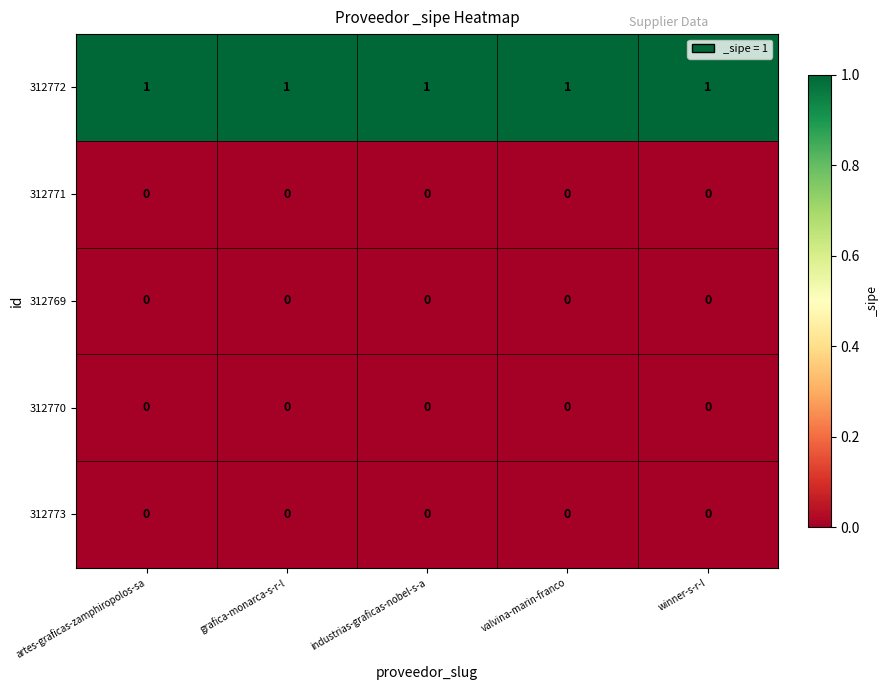

The 312769 series shows 0 at winner-s-r-l. True or false?

True